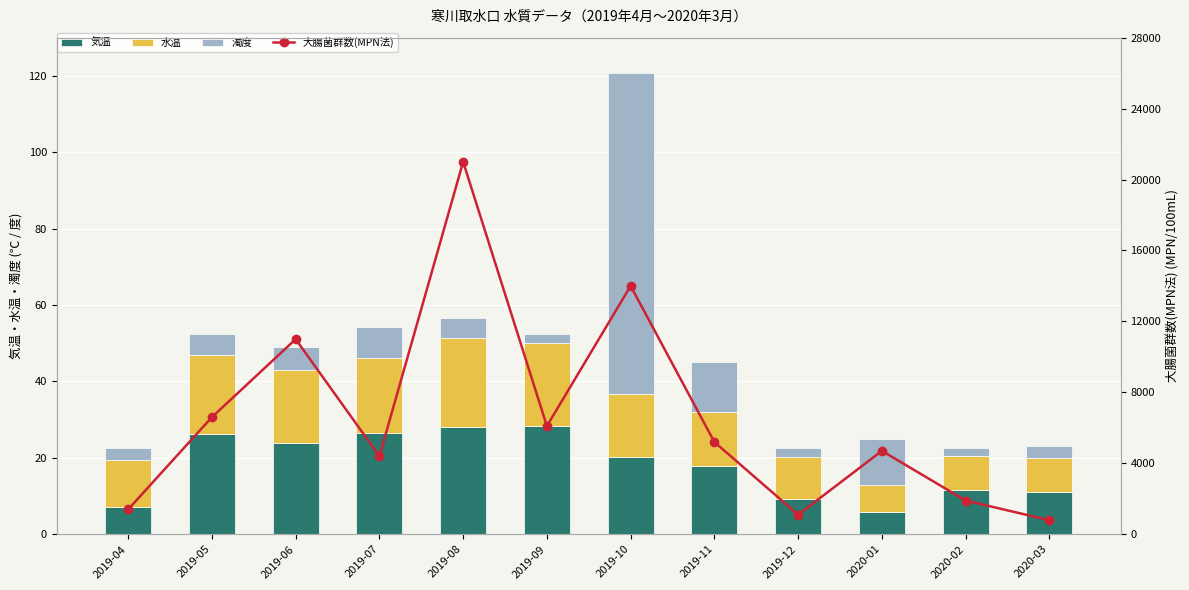

Reading left to right, list all the values displayed in this chart.

気温: 2019-04=7.0	2019-05=26.2	2019-06=23.8	2019-07=26.4	2019-08=28.1	2019-09=28.3	2019-10=20.1	2019-11=17.9	2019-12=9.2	2020-01=5.8	2020-02=11.7	2020-03=11.0
水温: 2019-04=12.3	2019-05=20.6	2019-06=19.1	2019-07=19.7	2019-08=23.4	2019-09=21.8	2019-10=16.7	2019-11=14.2	2019-12=11.0	2020-01=7.0	2020-02=8.7	2020-03=8.9
濁度: 2019-04=3.2	2019-05=5.7	2019-06=6.2	2019-07=8.1	2019-08=5.2	2019-09=2.4	2019-10=84.0	2019-11=13.0	2019-12=2.3	2020-01=12.0	2020-02=2.2	2020-03=3.2
大腸菌群数(MPN法): 2019-04=1400.0	2019-05=6600.0	2019-06=11000.0	2019-07=4400.0	2019-08=21000.0	2019-09=6100.0	2019-10=14000.0	2019-11=5200.0	2019-12=1100.0	2020-01=4700.0	2020-02=1900.0	2020-03=790.0